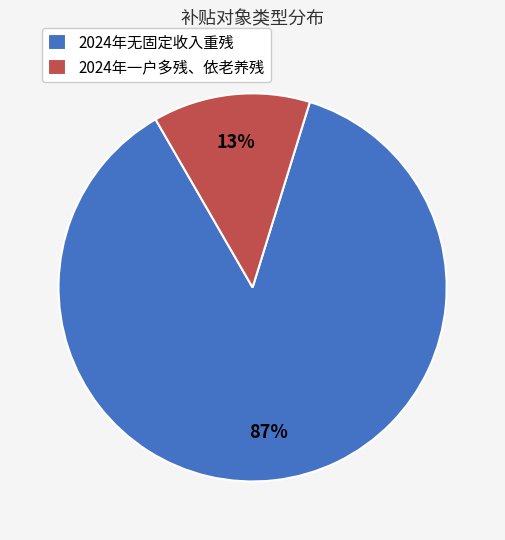

Between 2024年一户多残、依老养残 and 2024年无固定收入重残, which is larger?

2024年无固定收入重残